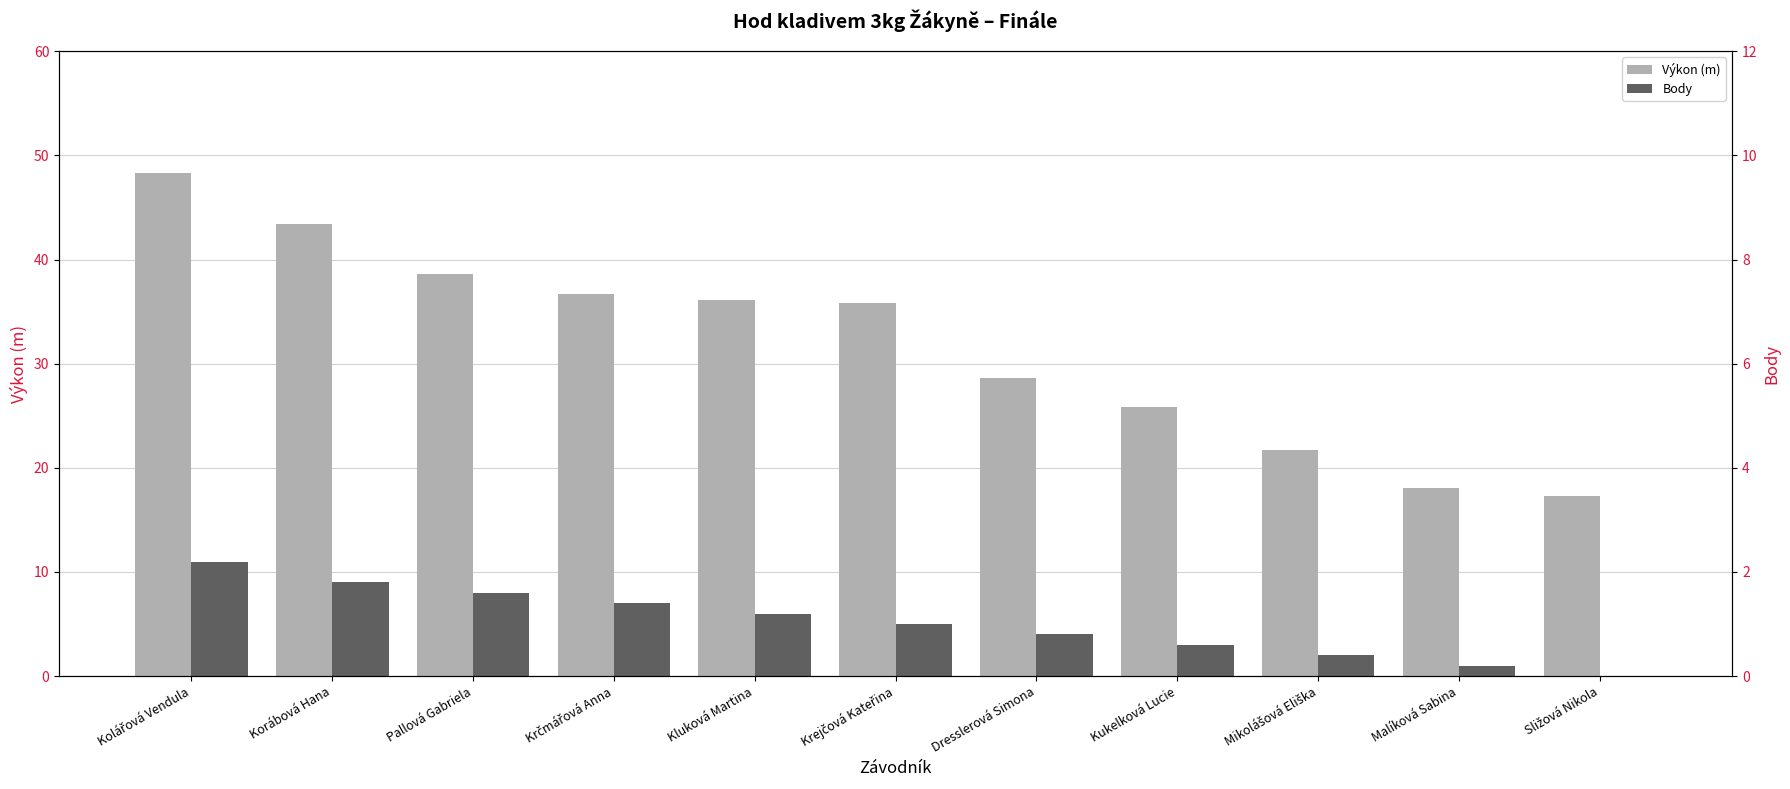

Is it true that Výkon (m) equals 26.6 at Malíková Sabina?

False